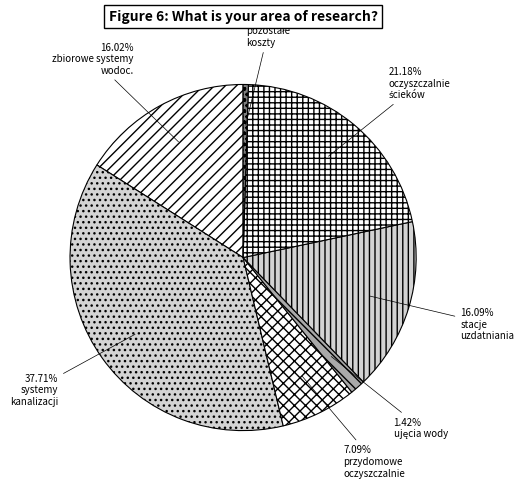

How many slices are in this pie chart?

7